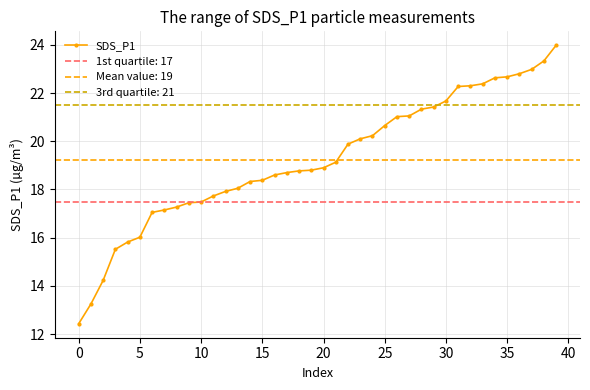

The value of SDS_P1 at 25 is 20.6. True or false?

True